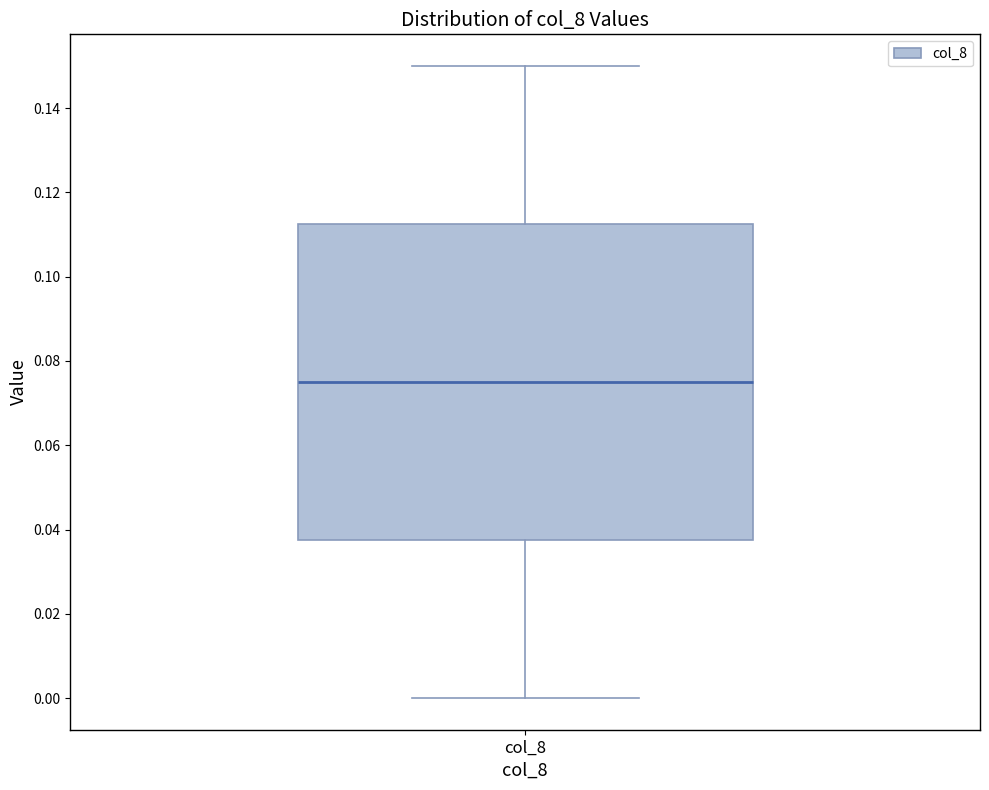

Where does the lower whisker of the box for col_8 end on the y-axis? The values are not printed on the chart, so give them approximately, as read against the axis.

0.000